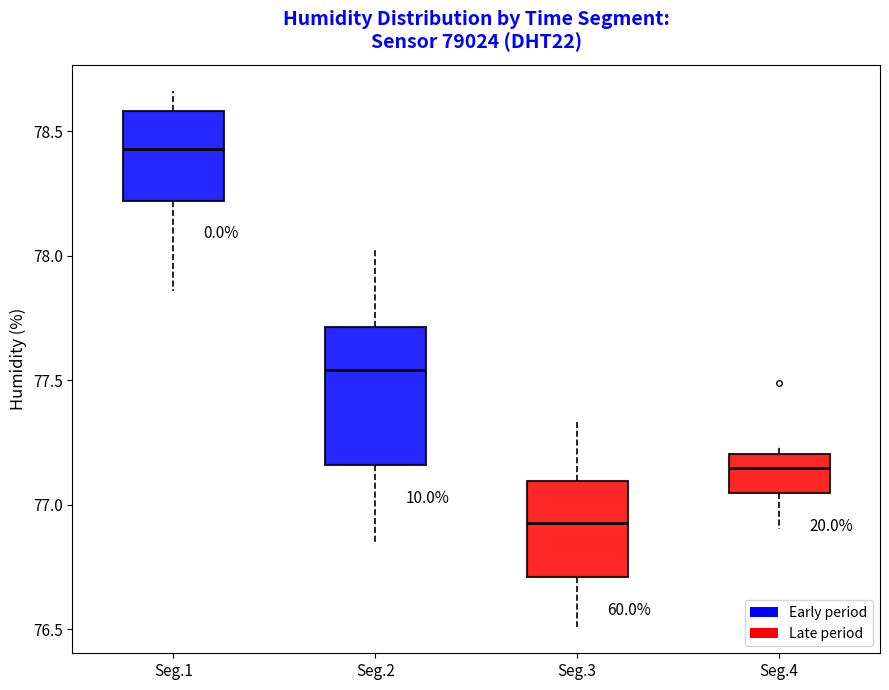

Comparing the boxes themselves (not the whiskers), which one is the tallest?

Seg.2